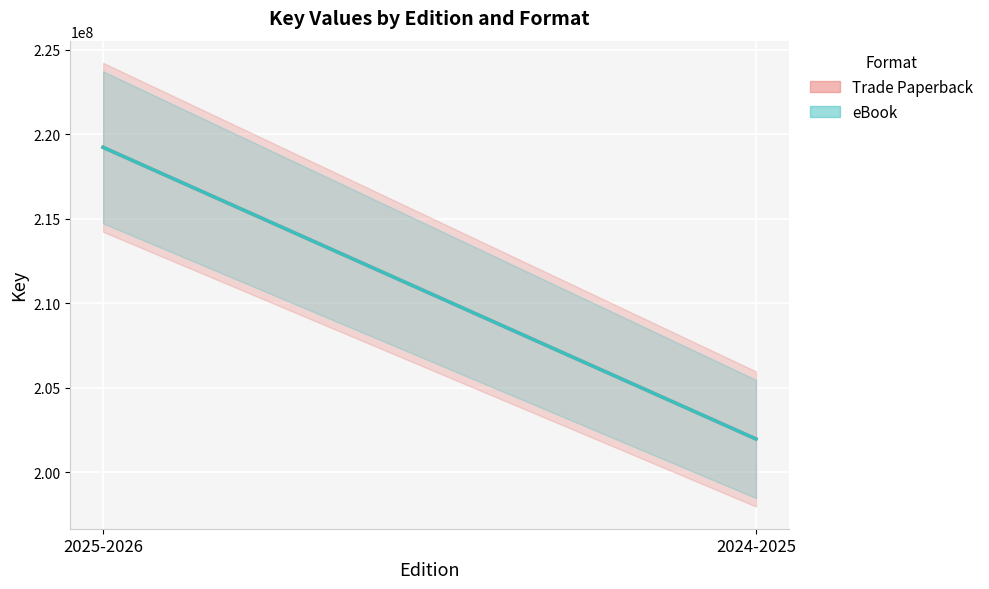

True or false: eBook has a value of 391406427 at 2025-2026.

False